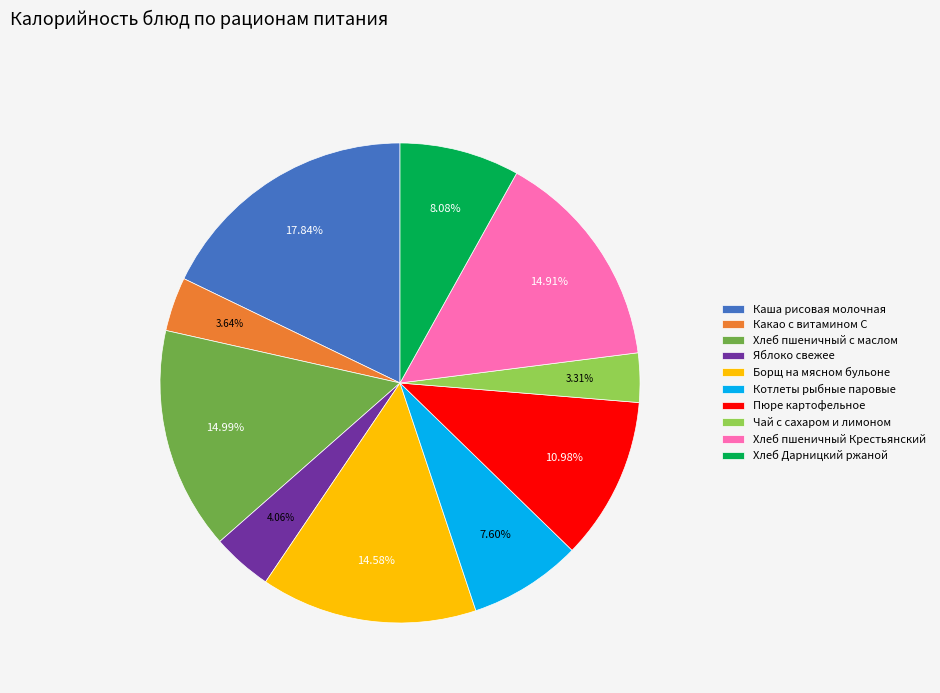

Does any single category account for the majority?

No